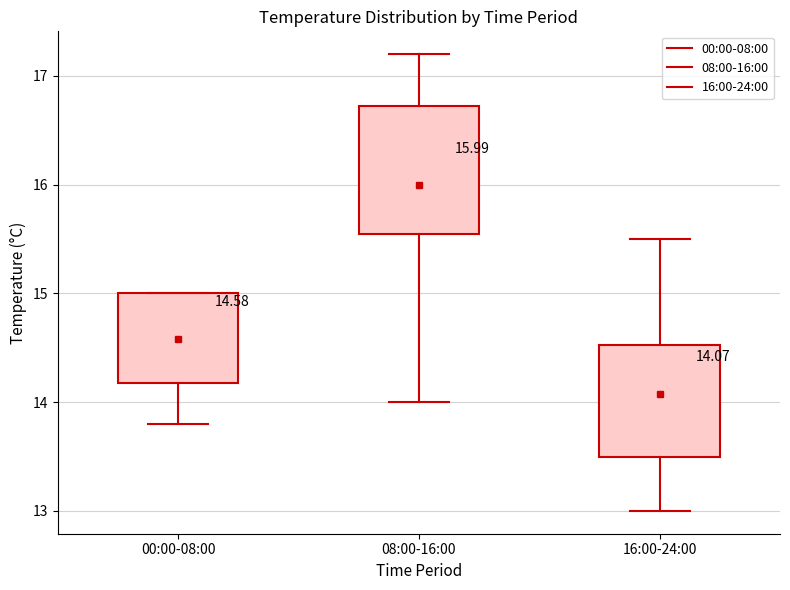

Which box's median line is the highest?

08:00-16:00